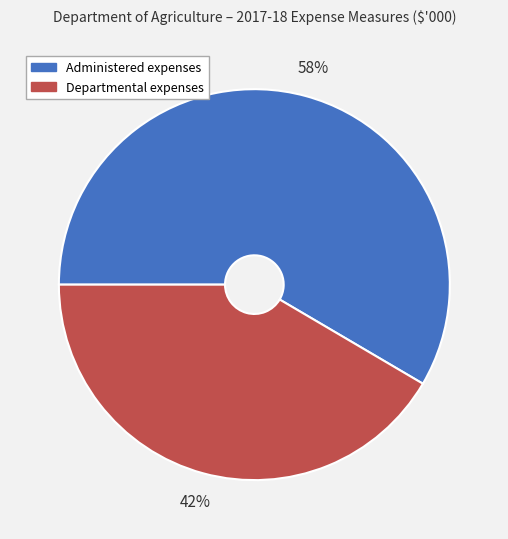

What is the majority slice?

Administered expenses